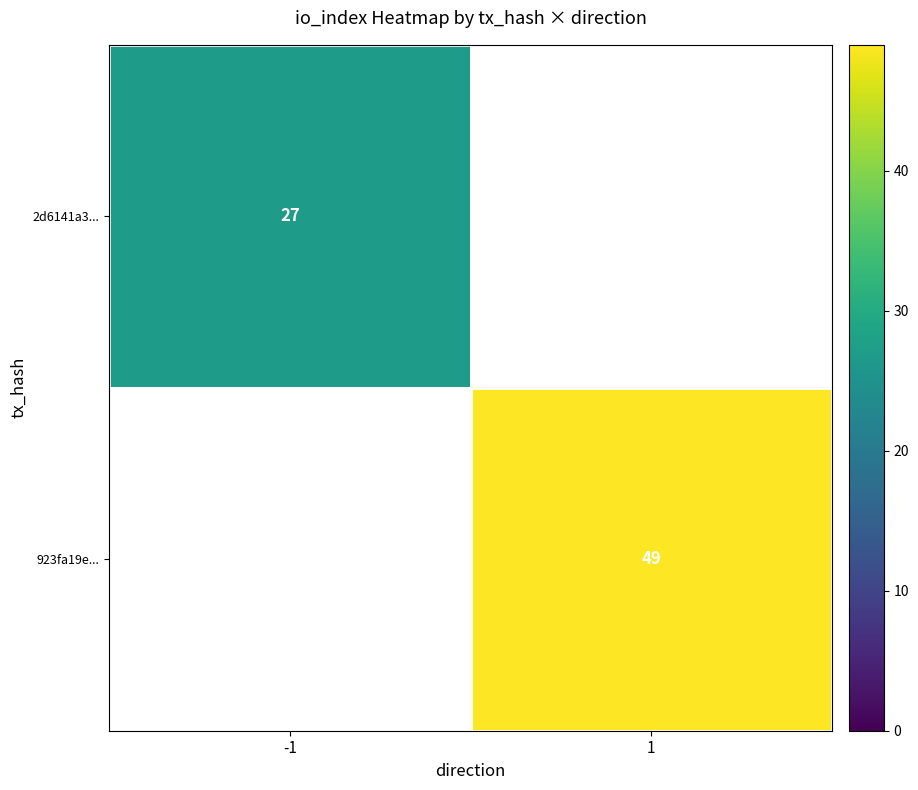

At which category does the chart reach its minimum across all series?

-1